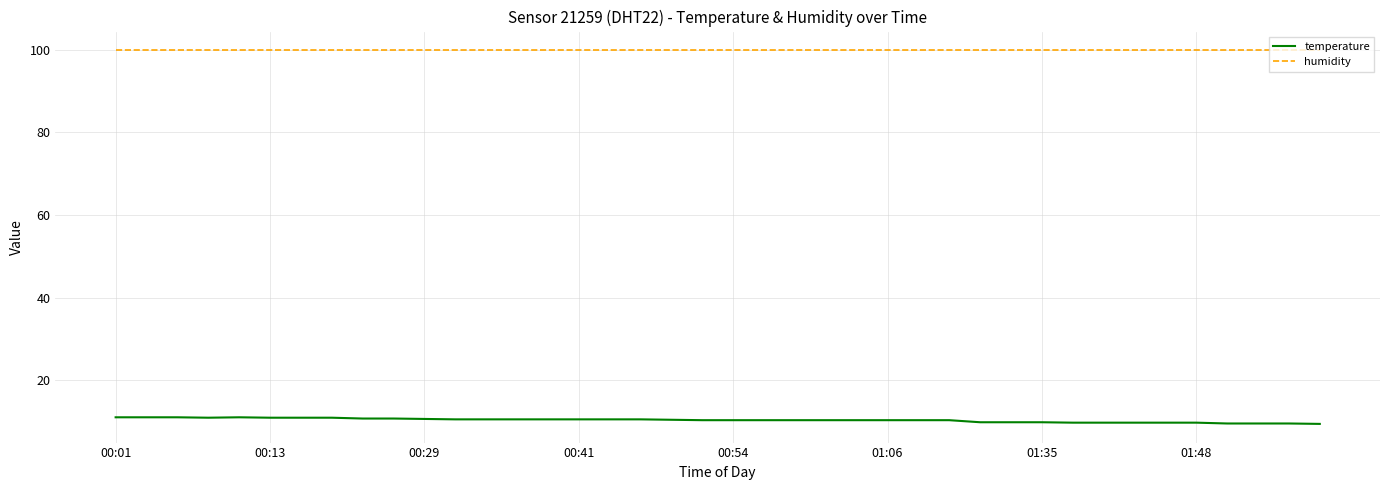

How many lines are shown in the chart?

2